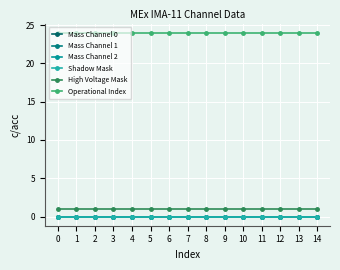

Is this an area chart (filled region under the line)?

No